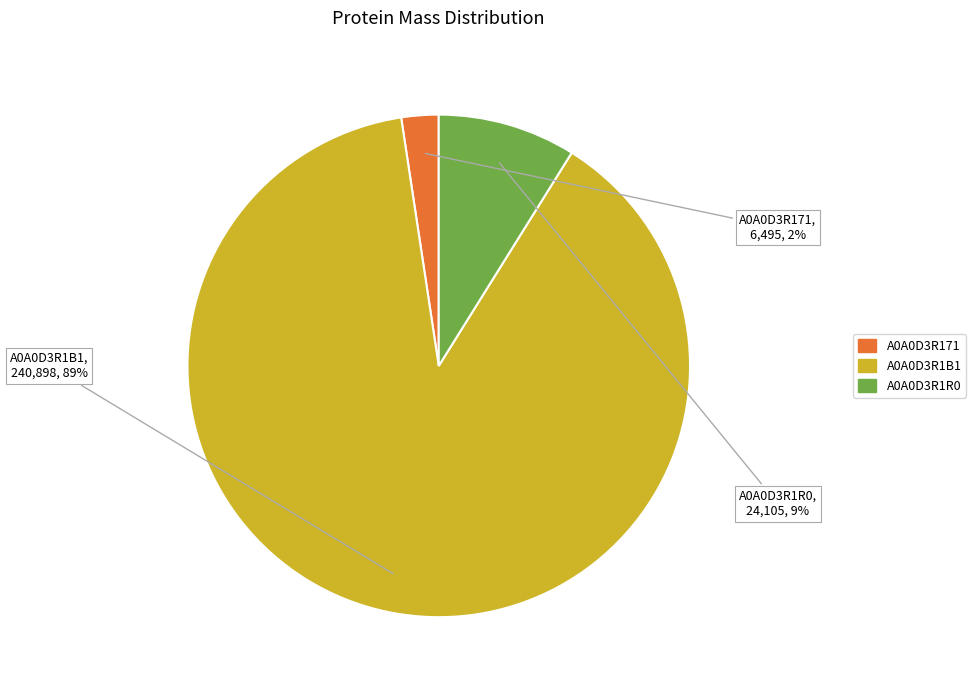

How many slices are in this pie chart?

3